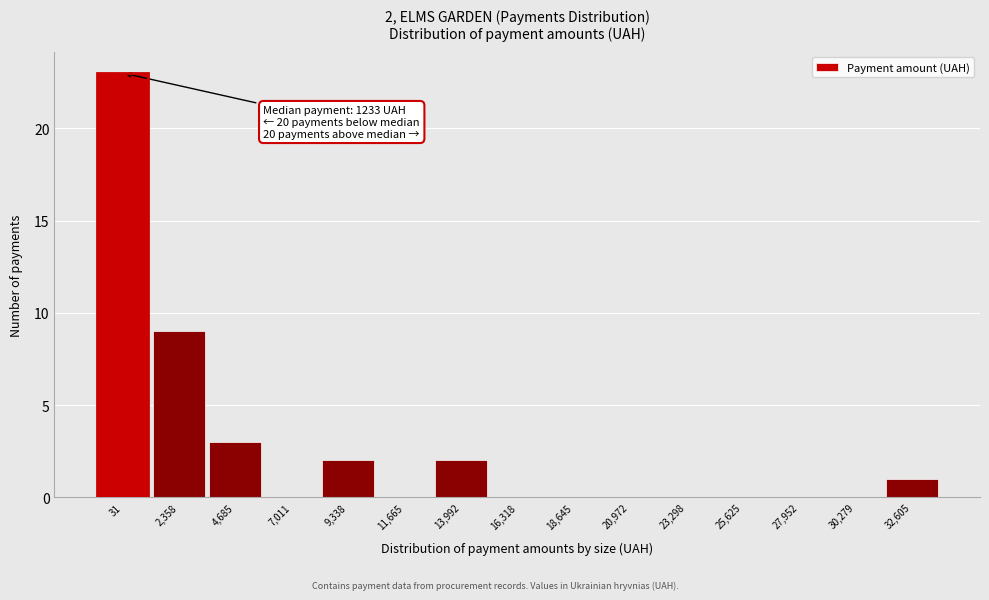

Reading left to right, transcribe all the data shown in this chart.

31=23	2,358=9	4,685=3	7,011=0	9,338=2	11,665=0	13,992=2	16,318=0	18,645=0	20,972=0	23,298=0	25,625=0	27,952=0	30,279=0	32,605=1